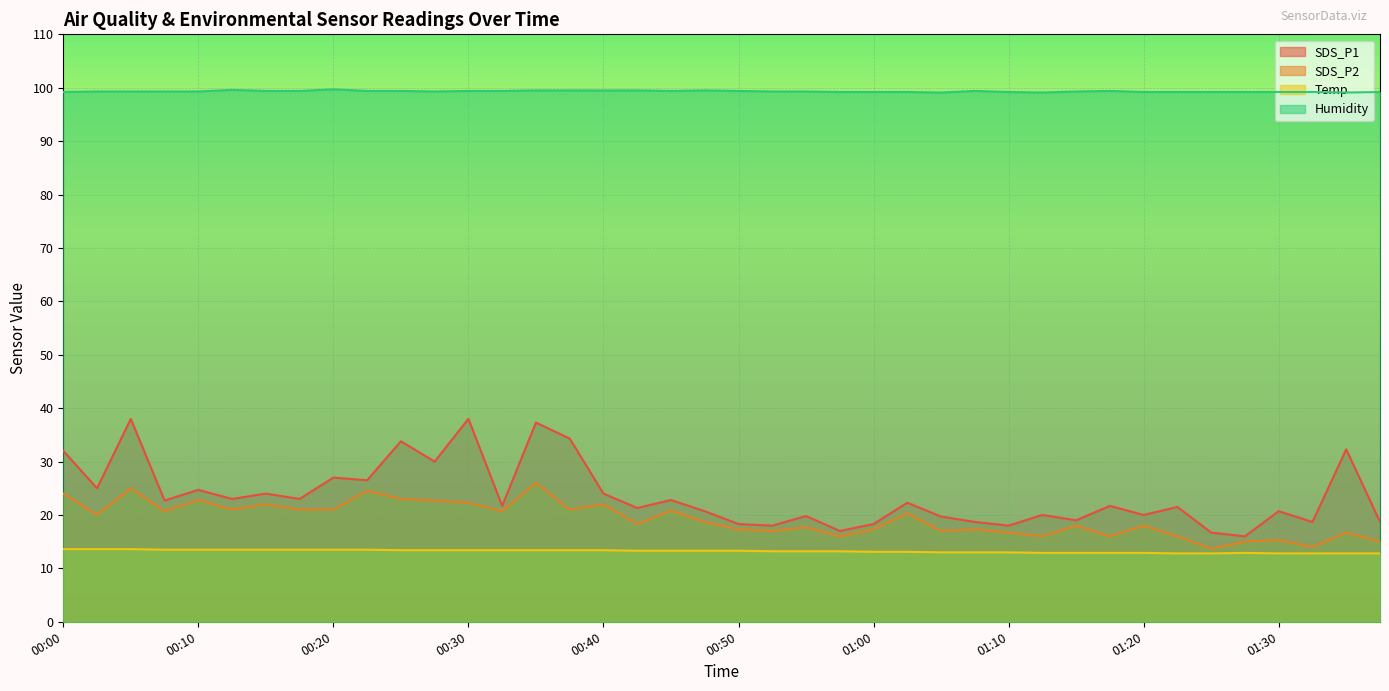

Reading right to left, extract all data points from this chart.

SDS_P1: 01:37=18.7	01:35=32.3	01:32=18.7	01:30=20.7	01:27=16.0	01:25=16.7	01:22=21.5	01:20=20.0	01:17=21.7	01:15=19.0	01:12=20.0	01:10=18.0	01:07=18.7	01:05=19.7	01:02=22.3	01:00=18.3	00:57=17.0	00:55=19.8	00:52=18.0	00:50=18.3	00:47=20.7	00:45=22.8	00:42=21.3	00:40=24.0	00:37=34.3	00:35=37.3	00:32=21.7	00:30=38.0	00:27=30.0	00:25=33.8	00:22=26.5	00:20=27.0	00:17=23.0	00:15=24.0	00:12=23.0	00:10=24.7	00:07=22.7	00:05=38.0	00:02=25.0	00:00=32.0
SDS_P2: 01:37=15.0	01:35=16.7	01:32=14.0	01:30=15.3	01:27=15.0	01:25=13.7	01:22=16.0	01:20=18.0	01:17=16.0	01:15=18.0	01:12=16.0	01:10=16.7	01:07=17.3	01:05=17.0	01:02=20.3	01:00=17.3	00:57=16.0	00:55=17.7	00:52=17.0	00:50=17.3	00:47=18.7	00:45=20.8	00:42=18.3	00:40=22.0	00:37=21.0	00:35=26.0	00:32=20.7	00:30=22.3	00:27=22.7	00:25=23.0	00:22=24.5	00:20=21.0	00:17=21.0	00:15=22.0	00:12=21.0	00:10=22.8	00:07=20.7	00:05=25.0	00:02=20.0	00:00=24.0
Temp: 01:37=12.8	01:35=12.8	01:32=12.8	01:30=12.8	01:27=12.9	01:25=12.8	01:22=12.8	01:20=12.9	01:17=12.9	01:15=12.9	01:12=12.9	01:10=13.0	01:07=13.0	01:05=13.0	01:02=13.1	01:00=13.1	00:57=13.2	00:55=13.2	00:52=13.2	00:50=13.3	00:47=13.3	00:45=13.3	00:42=13.3	00:40=13.4	00:37=13.4	00:35=13.4	00:32=13.4	00:30=13.4	00:27=13.4	00:25=13.4	00:22=13.5	00:20=13.5	00:17=13.5	00:15=13.5	00:12=13.5	00:10=13.5	00:07=13.5	00:05=13.6	00:02=13.6	00:00=13.6
Humidity: 01:37=99.2	01:35=99.1	01:32=99.2	01:30=99.2	01:27=99.2	01:25=99.2	01:22=99.2	01:20=99.2	01:17=99.4	01:15=99.3	01:12=99.1	01:10=99.2	01:07=99.4	01:05=99.1	01:02=99.2	01:00=99.2	00:57=99.2	00:55=99.3	00:52=99.3	00:50=99.4	00:47=99.5	00:45=99.4	00:42=99.5	00:40=99.5	00:37=99.5	00:35=99.5	00:32=99.4	00:30=99.4	00:27=99.3	00:25=99.4	00:22=99.4	00:20=99.7	00:17=99.4	00:15=99.4	00:12=99.6	00:10=99.3	00:07=99.3	00:05=99.3	00:02=99.3	00:00=99.2